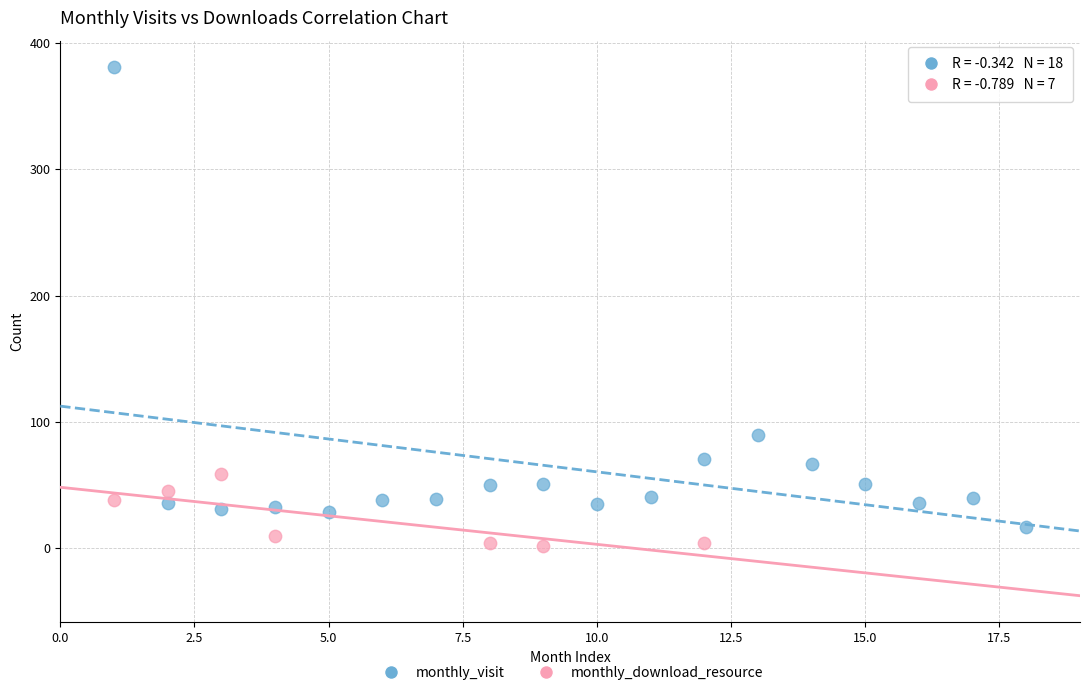

Which series has the largest Y range (max minus min)?

monthly_visit